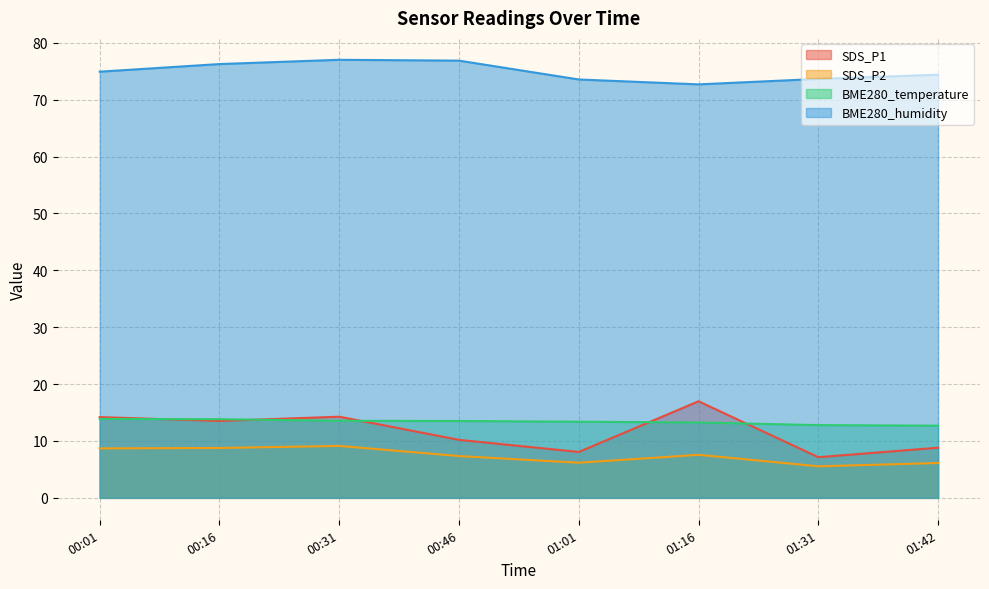

What is the value of the SDS_P1 point at the 1st from the left?

14.2